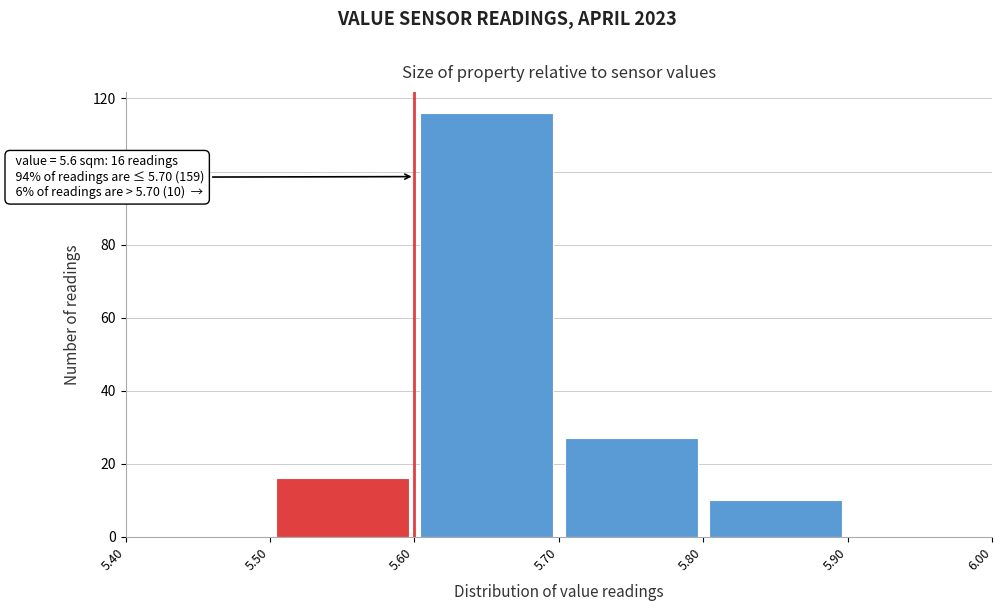

Which range on the x-axis has the tallest bar?

5.60 to 5.70